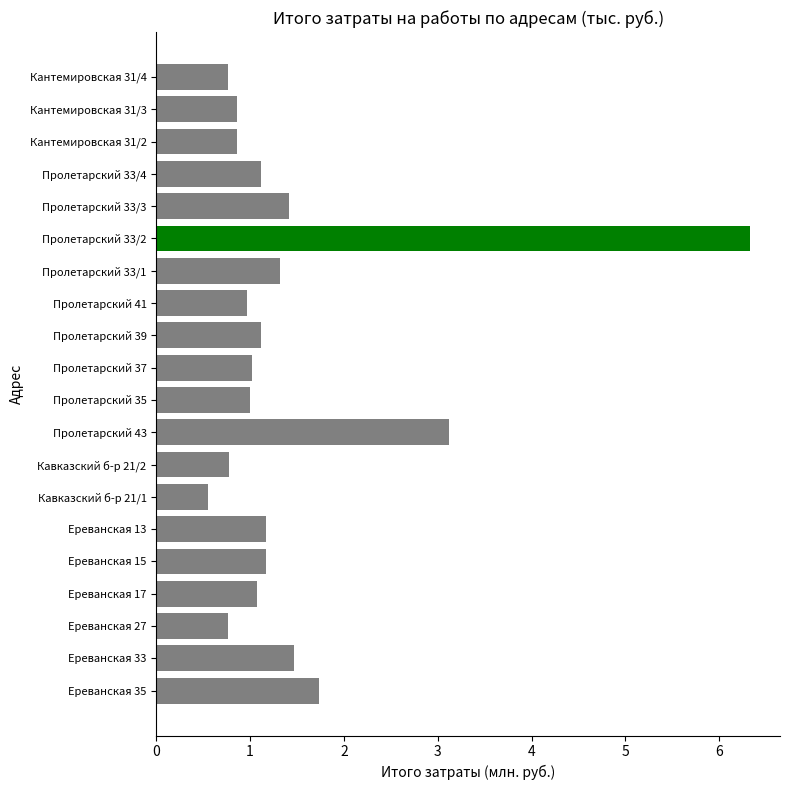

Count the number of categories in the chart.

20